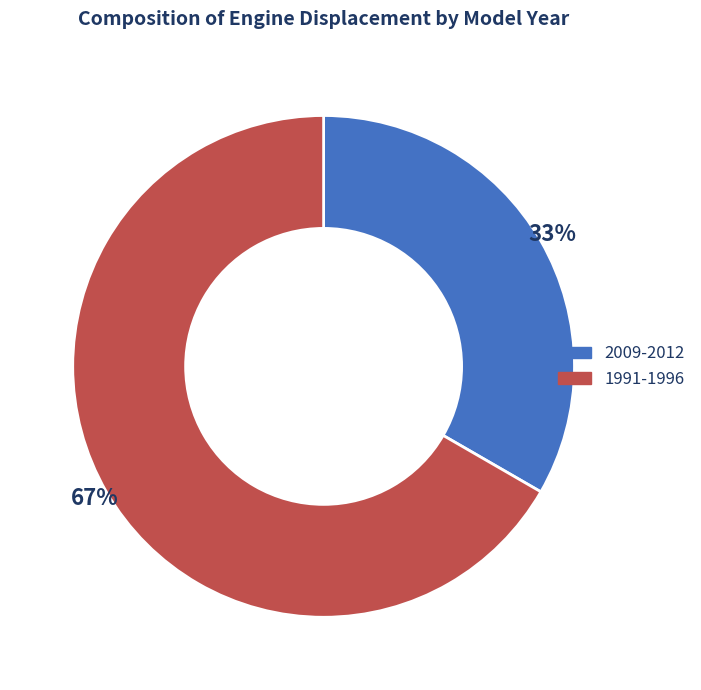

Which category has the smallest portion of the pie?

2009-2012